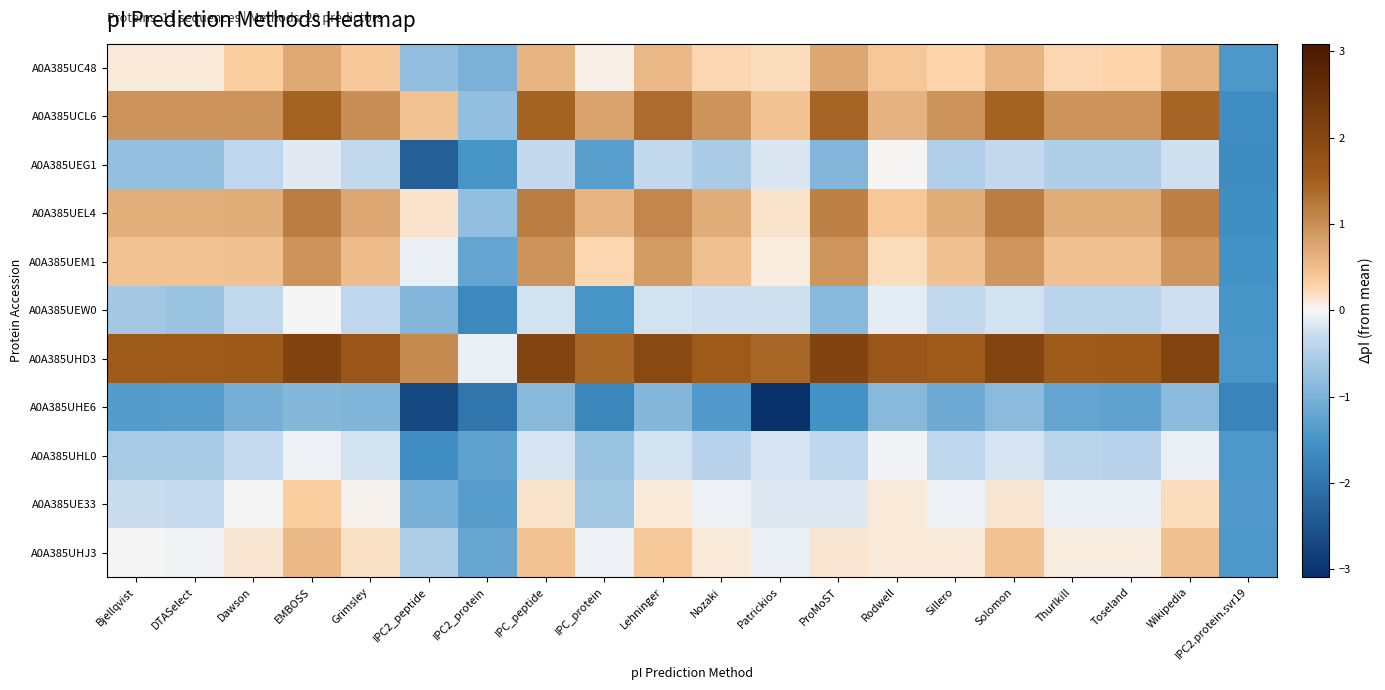

Count the number of categories in the chart.

20